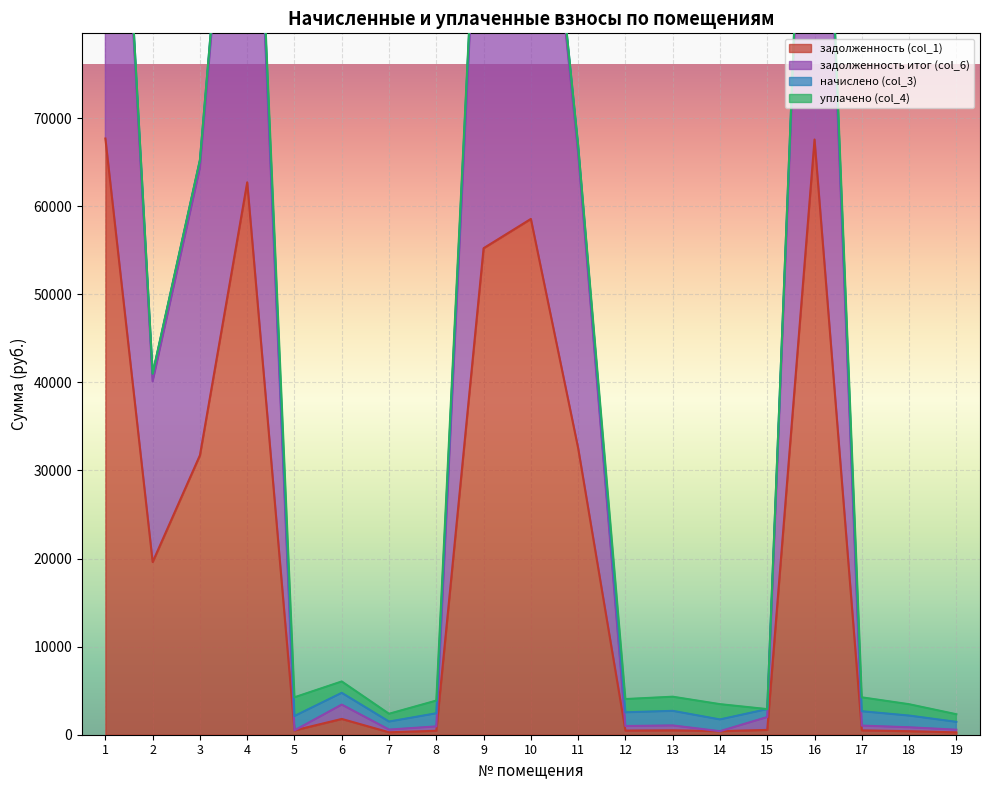

True or false: задолженность итог (col_6) and задолженность (col_1) cross at least once.

False